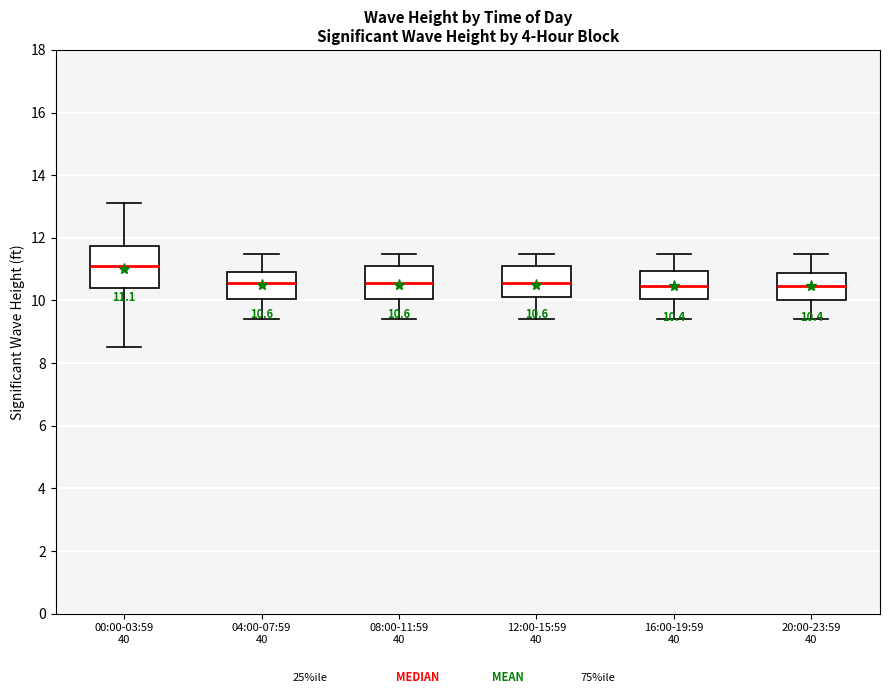

Comparing the boxes themselves (not the whiskers), which one is the tallest?

00:00-03:59 40